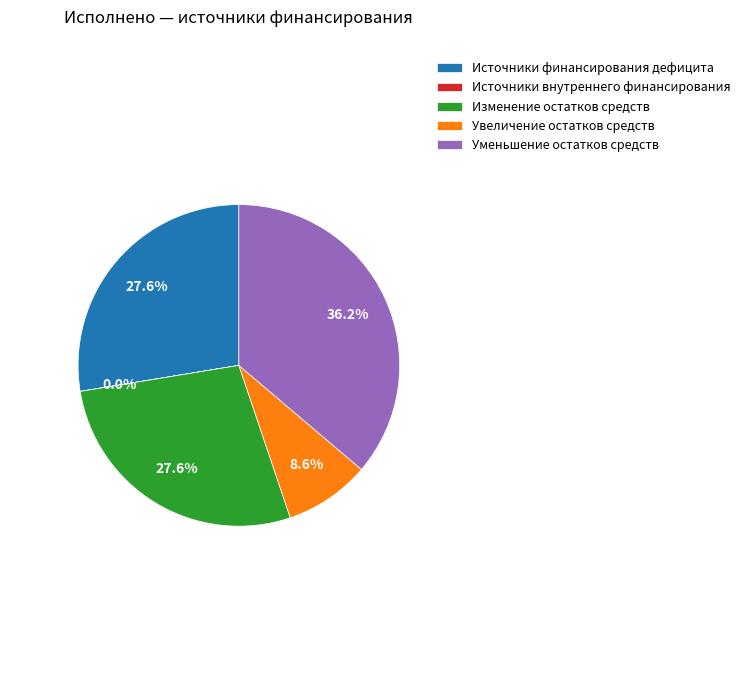

Which category has the biggest portion of the pie?

Уменьшение остатков средств